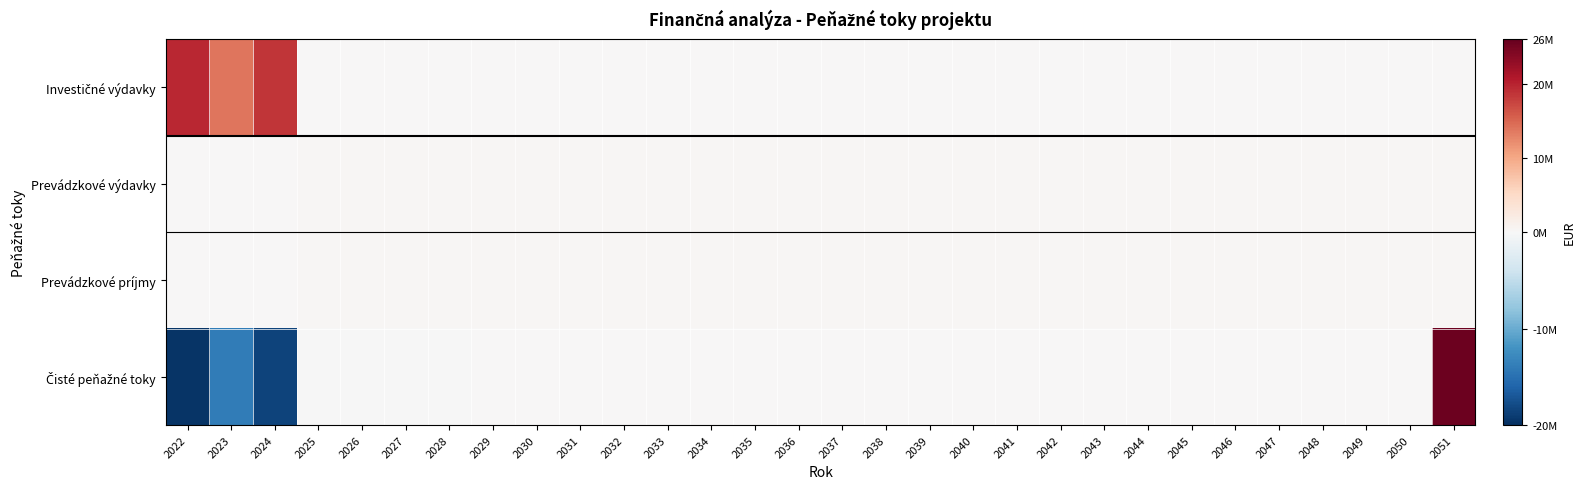

At how many categories does at least one series exceed 8354638?

4